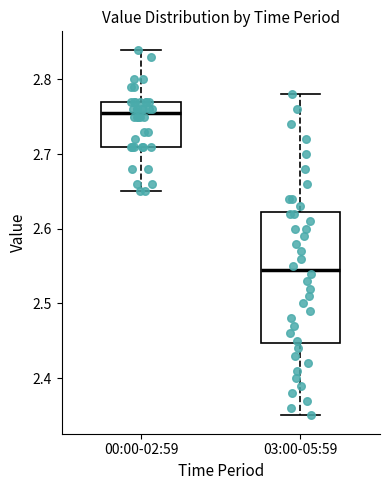

Where does the upper whisker of the box for 03:00-05:59 end on the y-axis? The values are not printed on the chart, so give them approximately, as read against the axis.

2.78